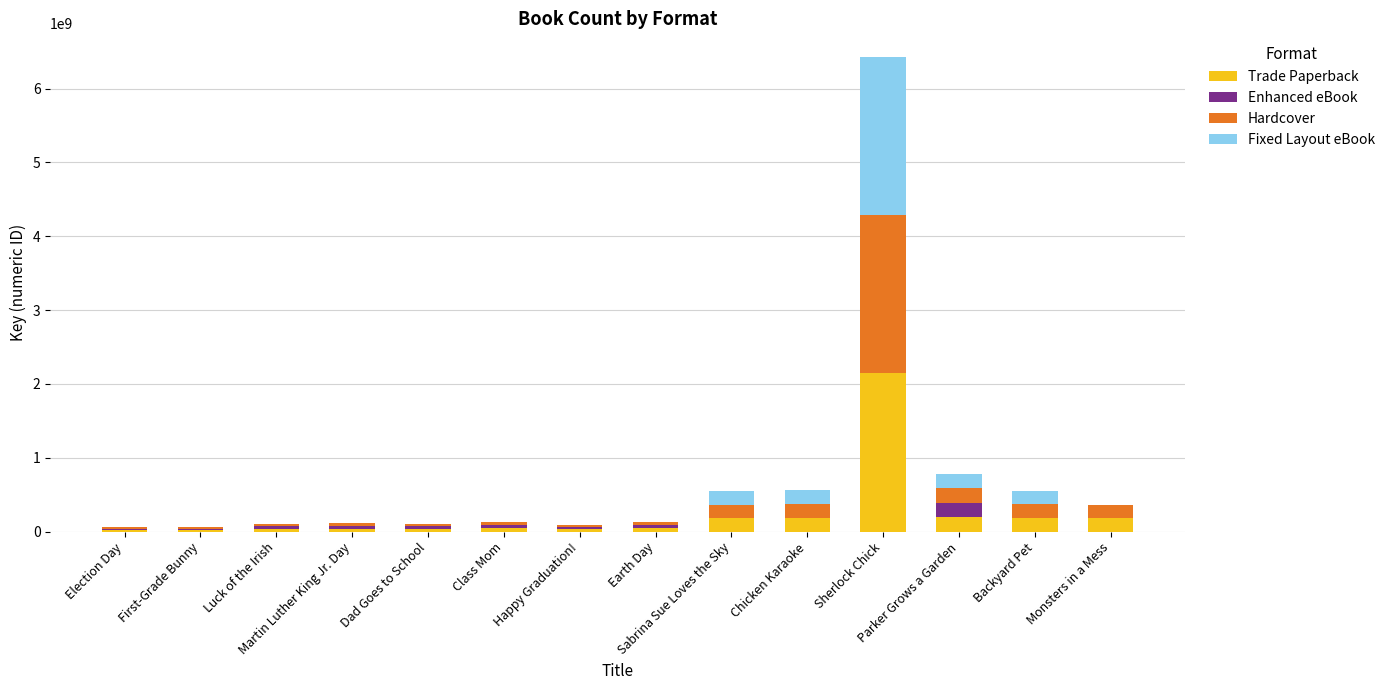

What is the label of the 10th bar from the right?

Dad Goes to School